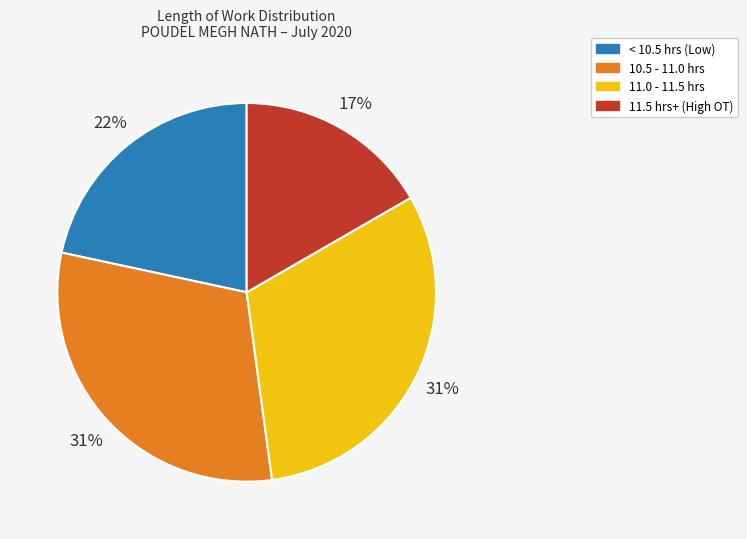

To the nearest percent, what is the average slice percentage?

25%